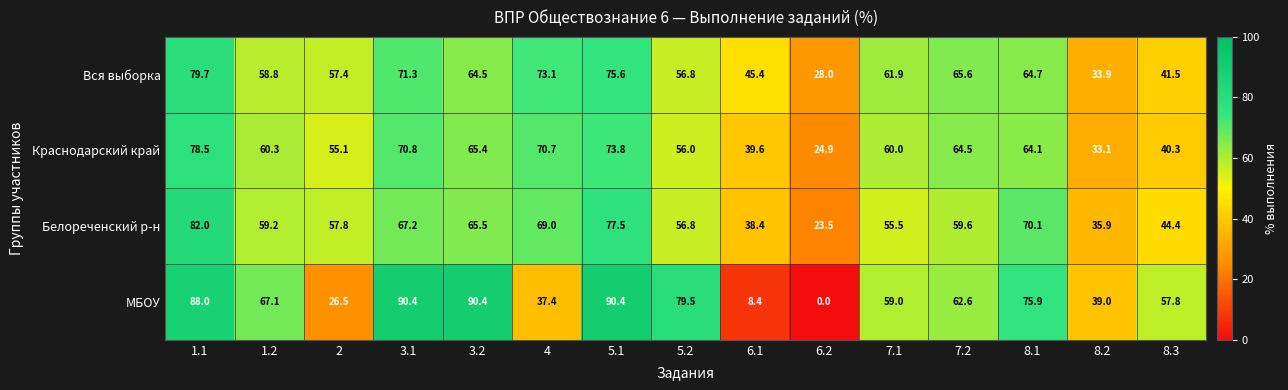

How many categories are shown in the chart?

15